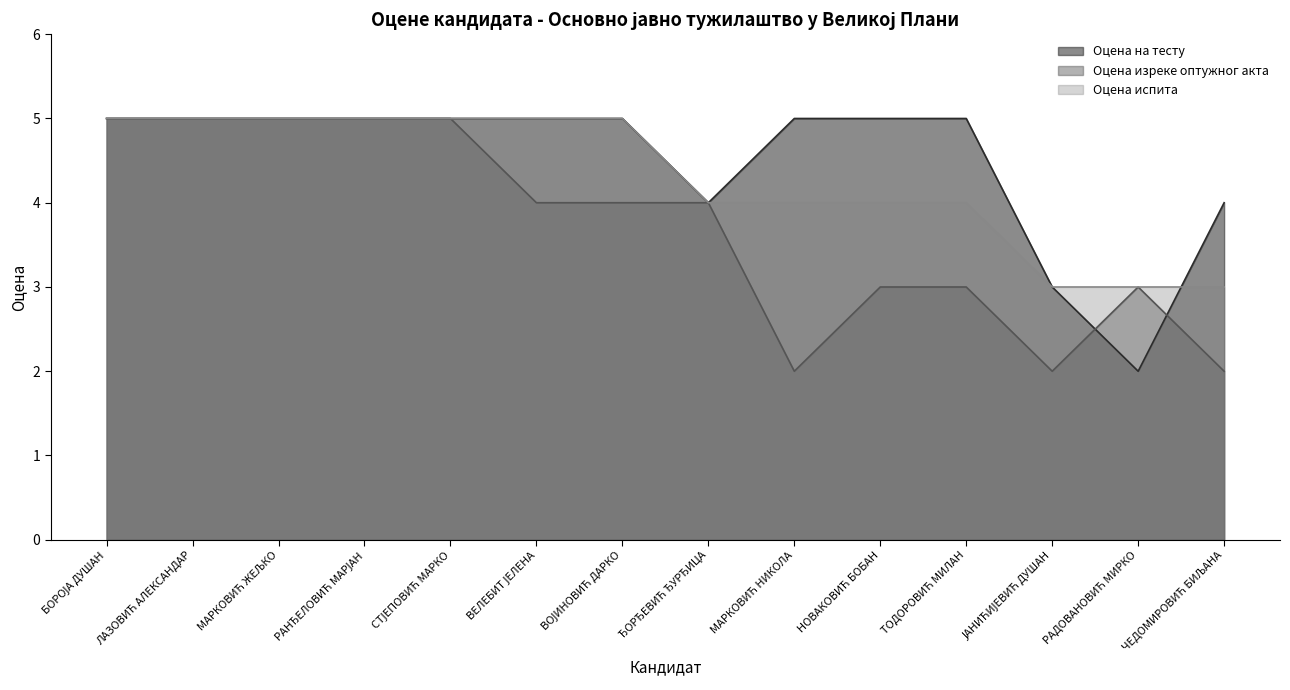

How many values in the Оцена на тесту series are below 5?

4